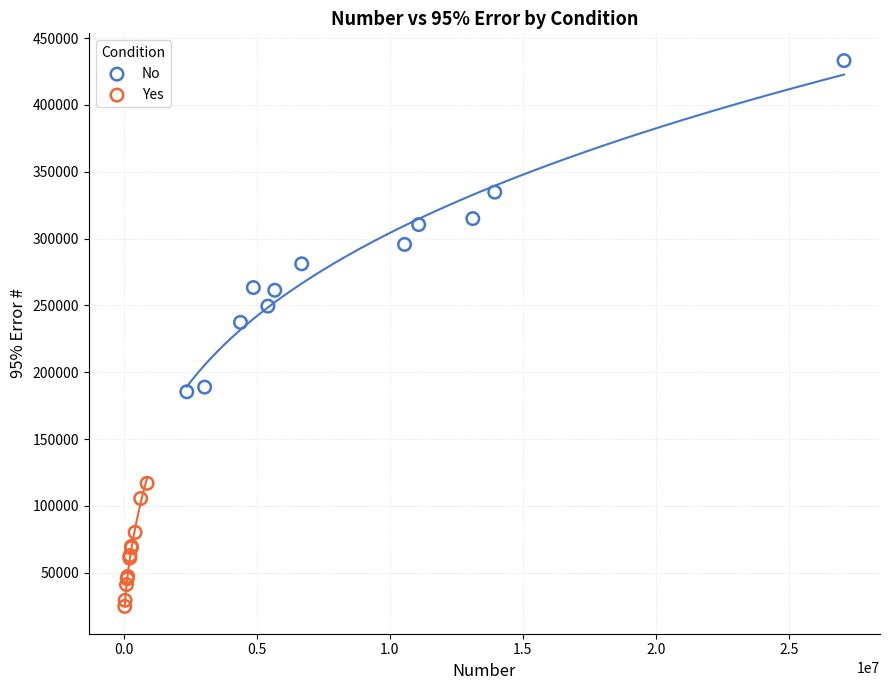

Which series reaches the minimum Y coordinate?

Yes